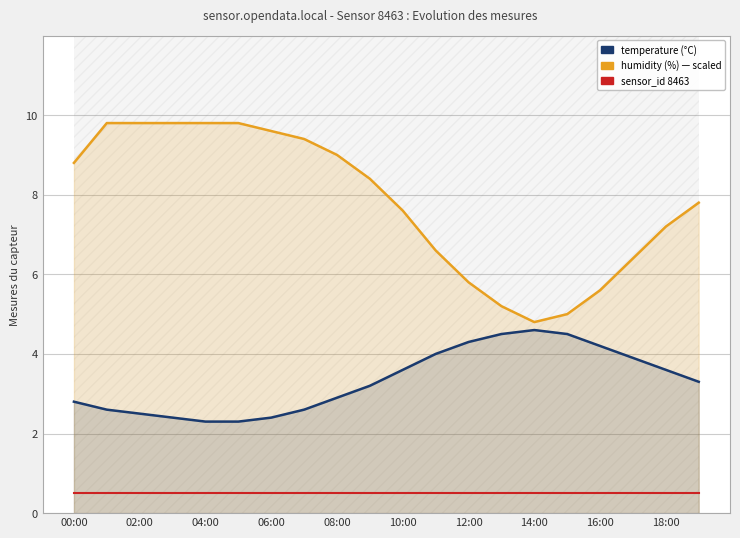

Is the value of sensor_id 8463 at 10:00 greater than the value of temperature at 12:00?

No